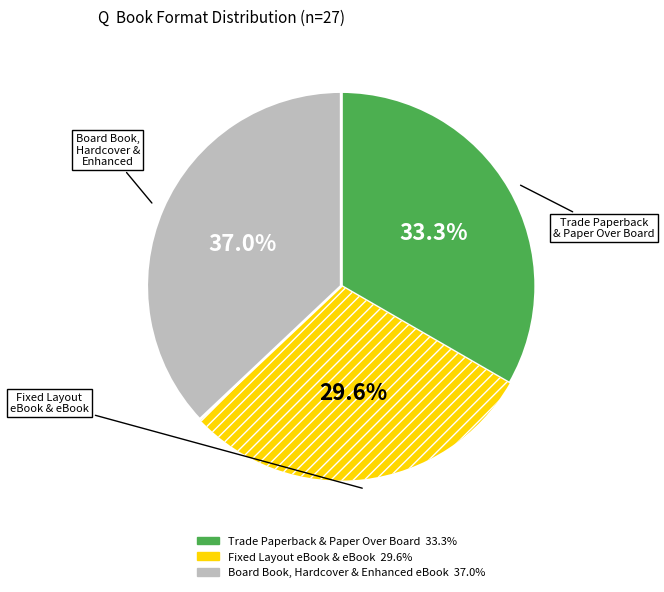

Is there a majority slice in this chart?

No